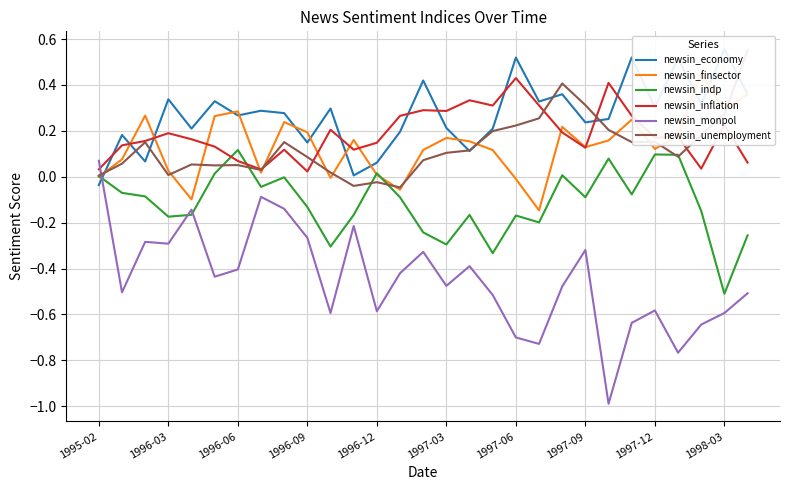

In newsin_finsector, how many points are lower than both neighbors (excluding endpoints)?

8